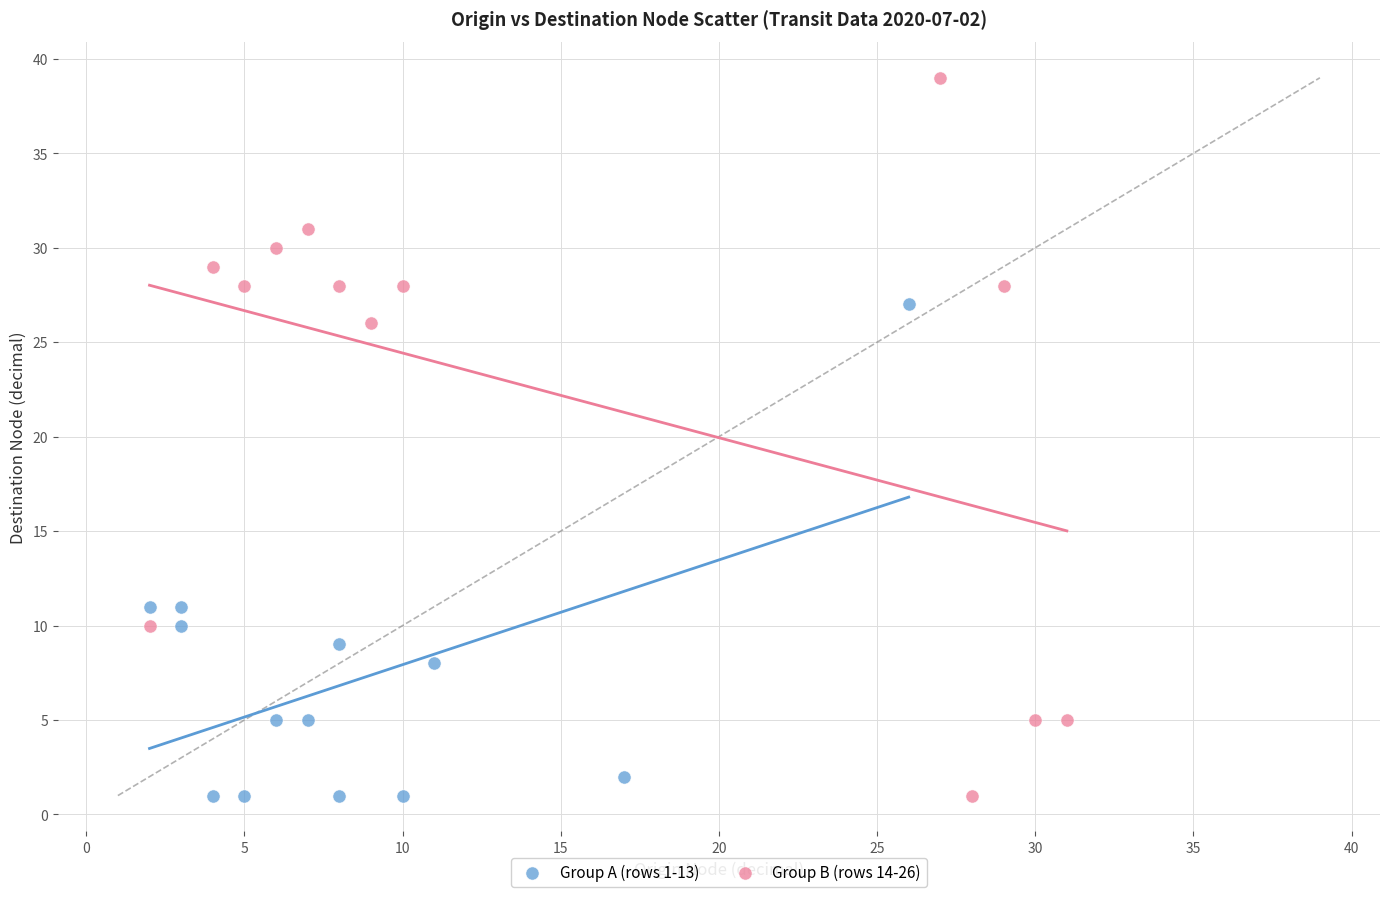

Which series contains the highest Y value?

Group B (rows 14-26)